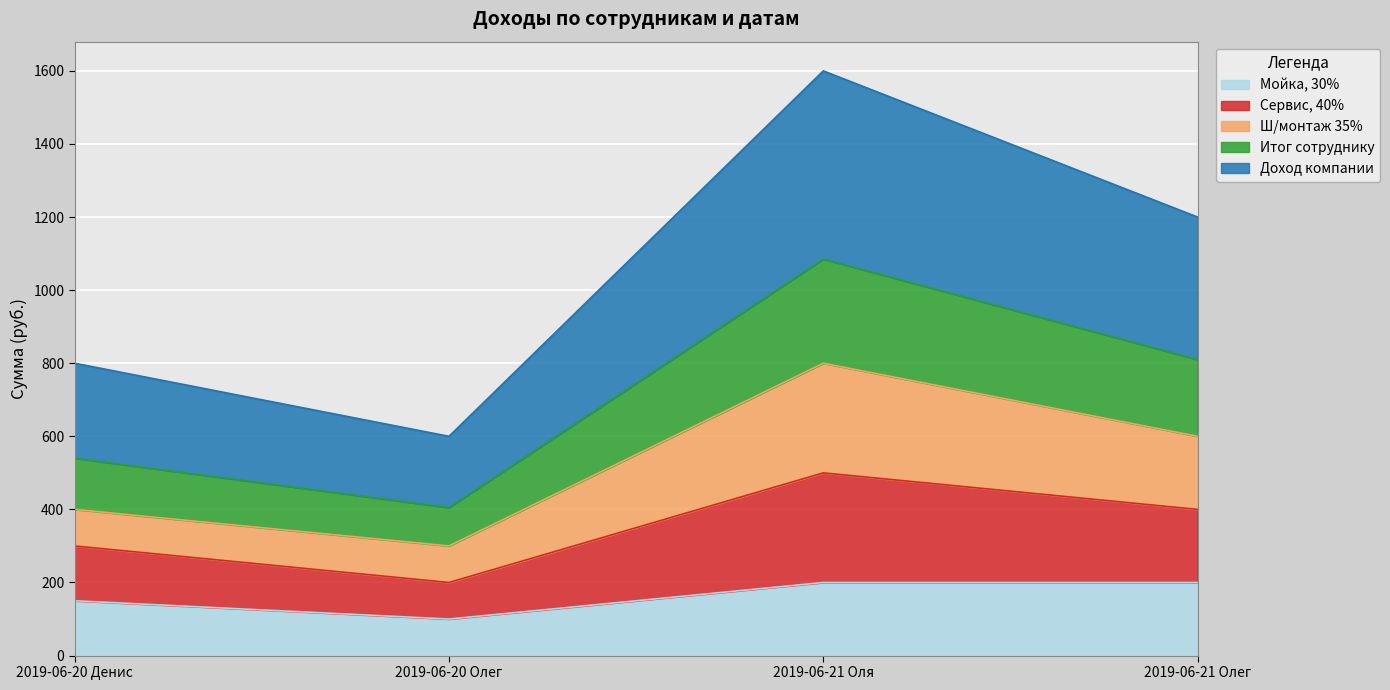

True or false: Итог сотруднику has a value of 822 at 2019-06-21 Олег.

False